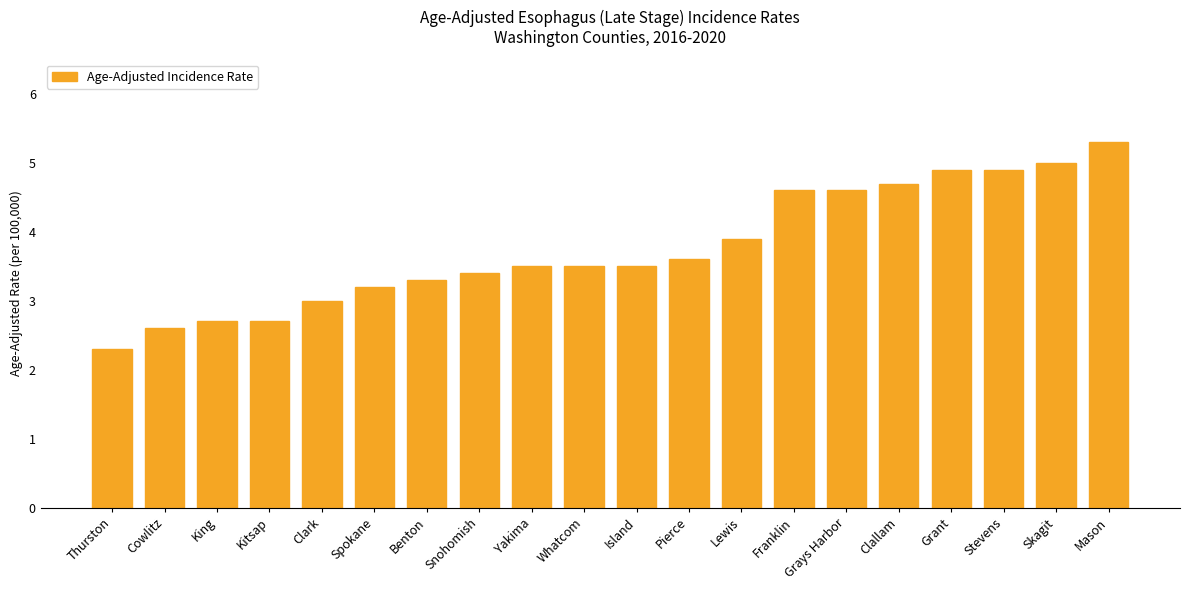

What is the sum of all values?

75.2